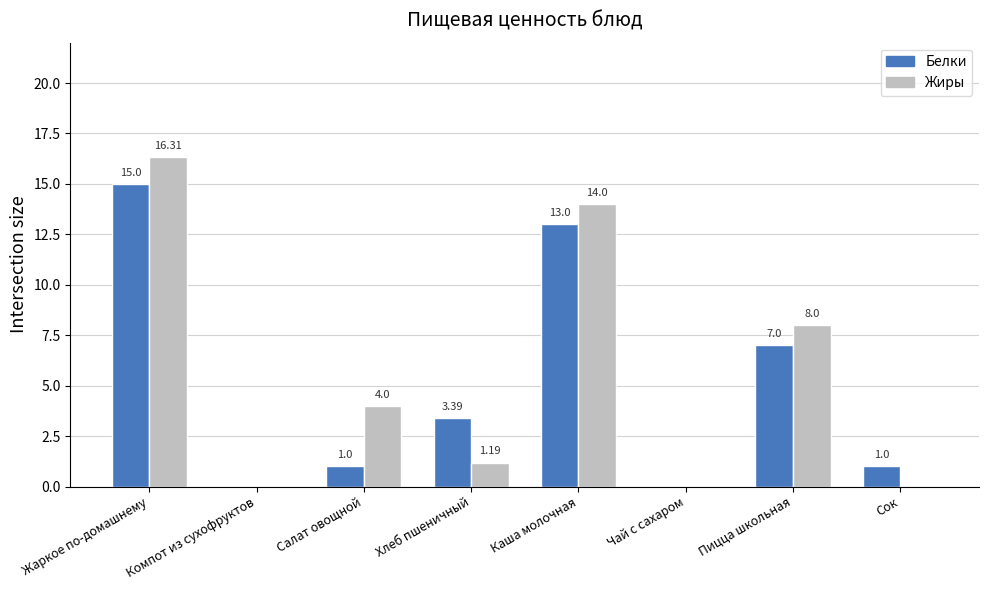

At which label does Жиры first exceed 4?

Жаркое по-домашнему